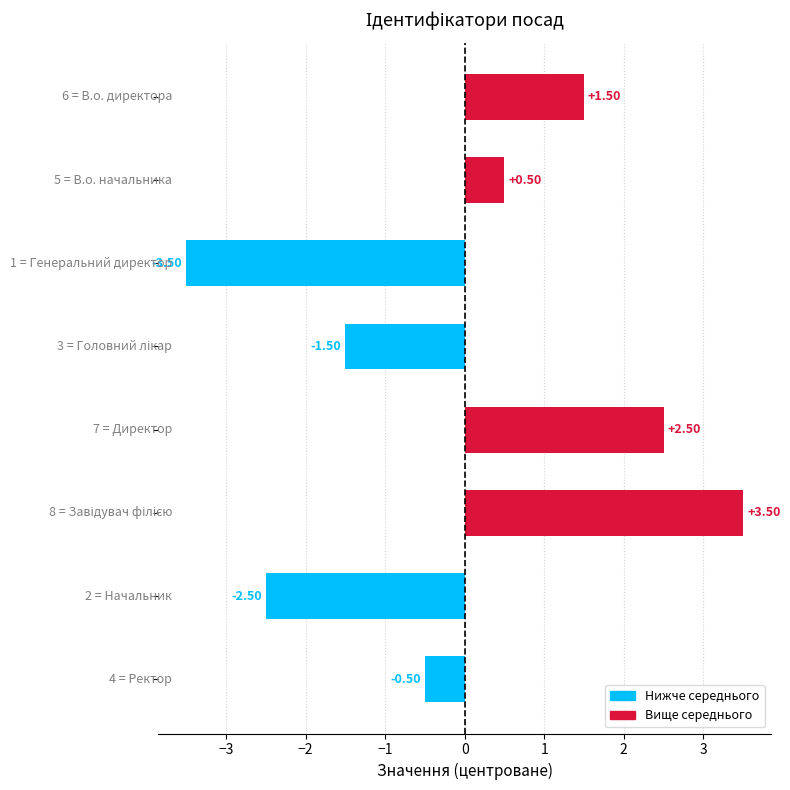

What is the difference between the maximum and minimum values?

7.0